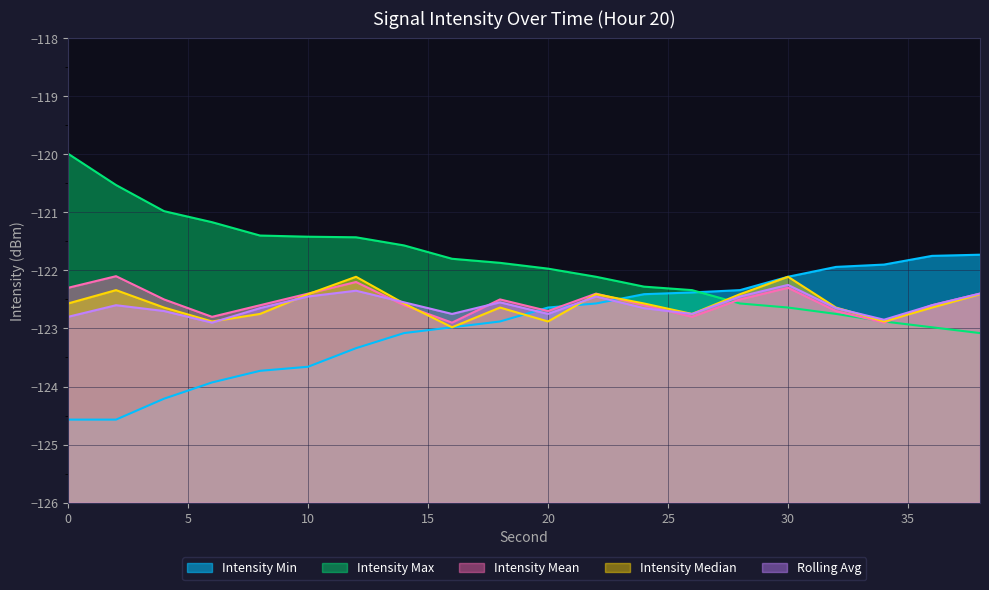

Which has a higher value, 18 or 8?

18